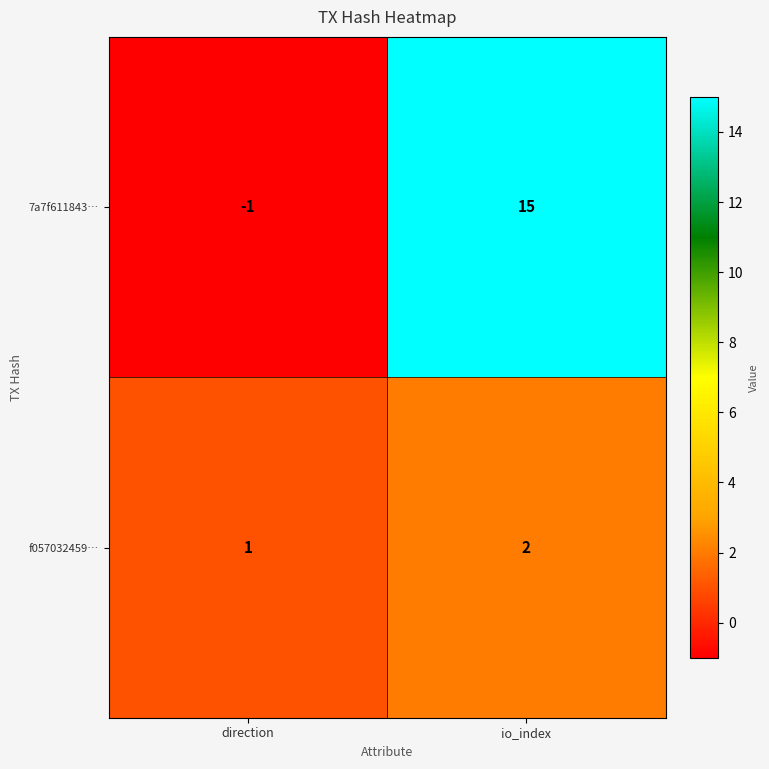

Which series has the largest total across all categories?

7a7f611843…